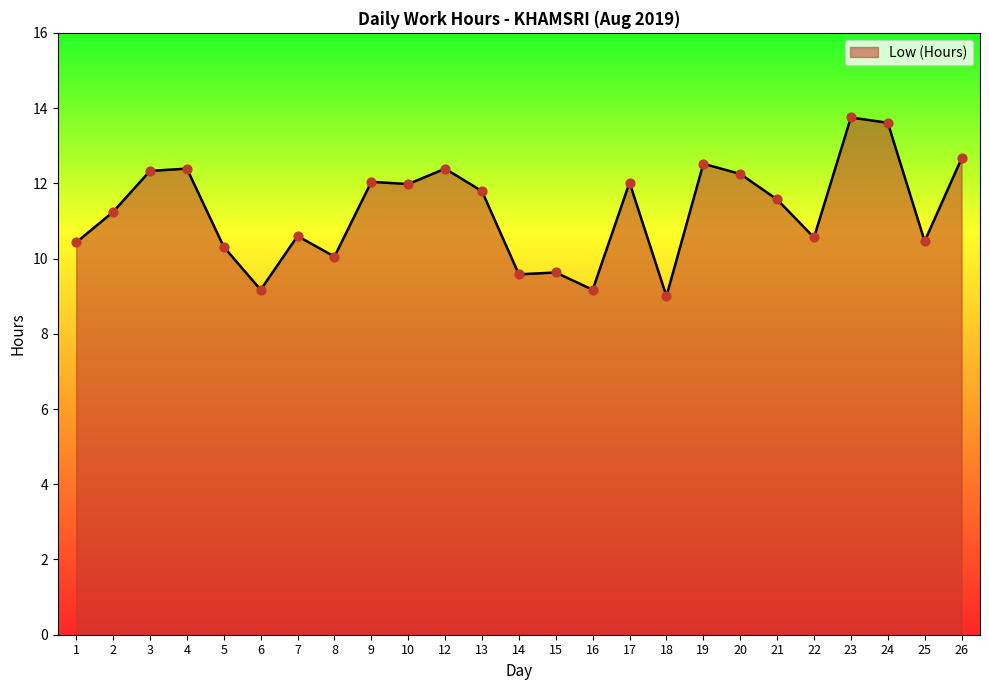

Approximately how many times larger is the value at 4 compared to 14?

1.3